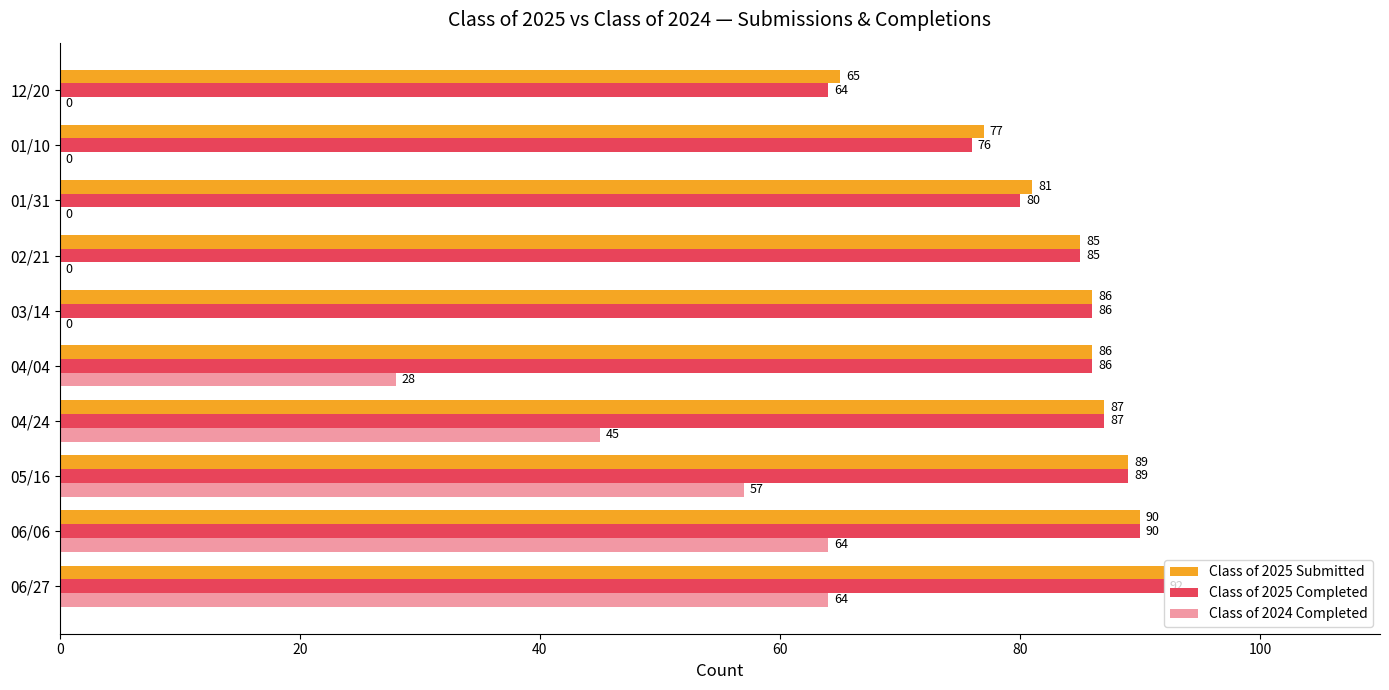

Count the number of data series in this chart.

3